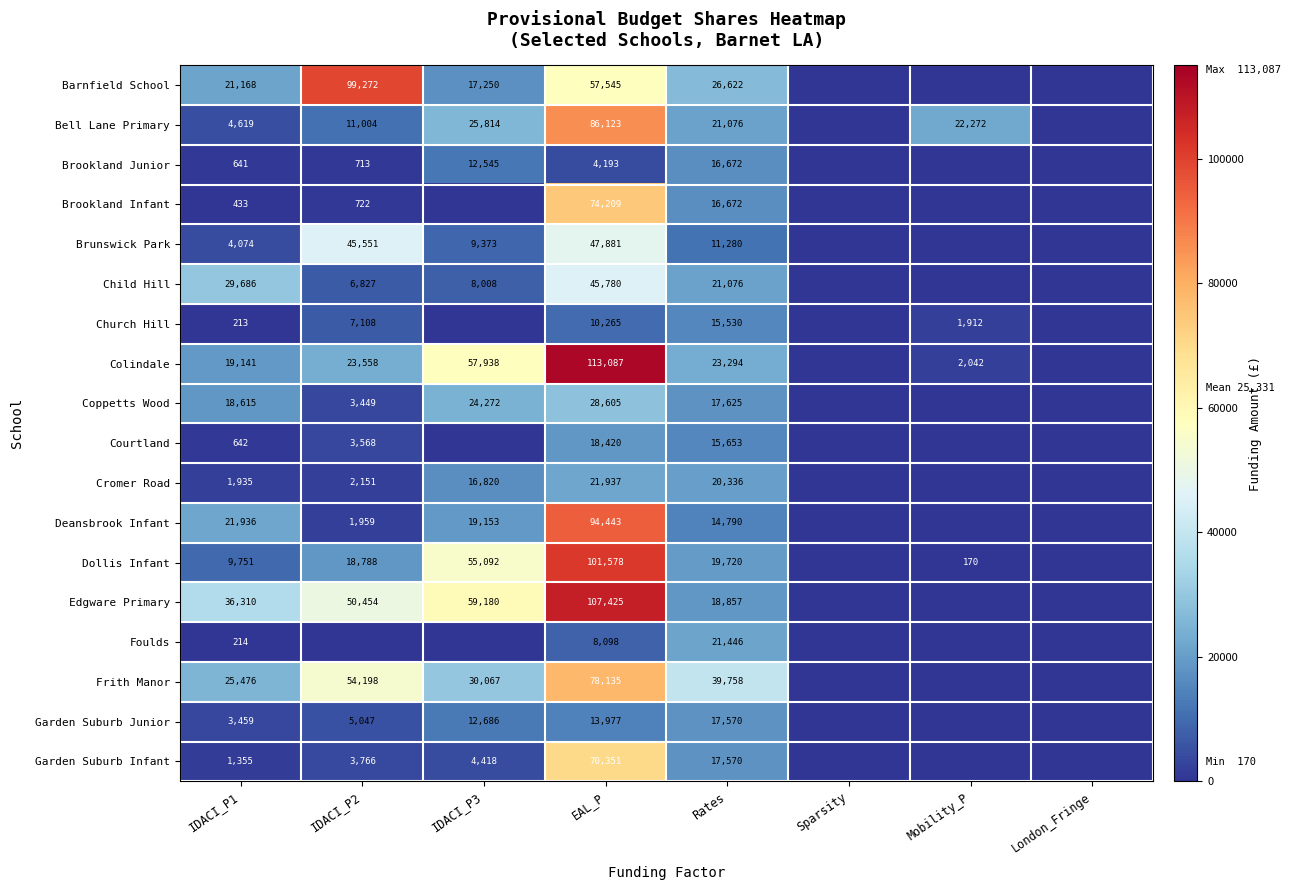

Which has a higher value, Sparsity or IDACI_P1?

IDACI_P1